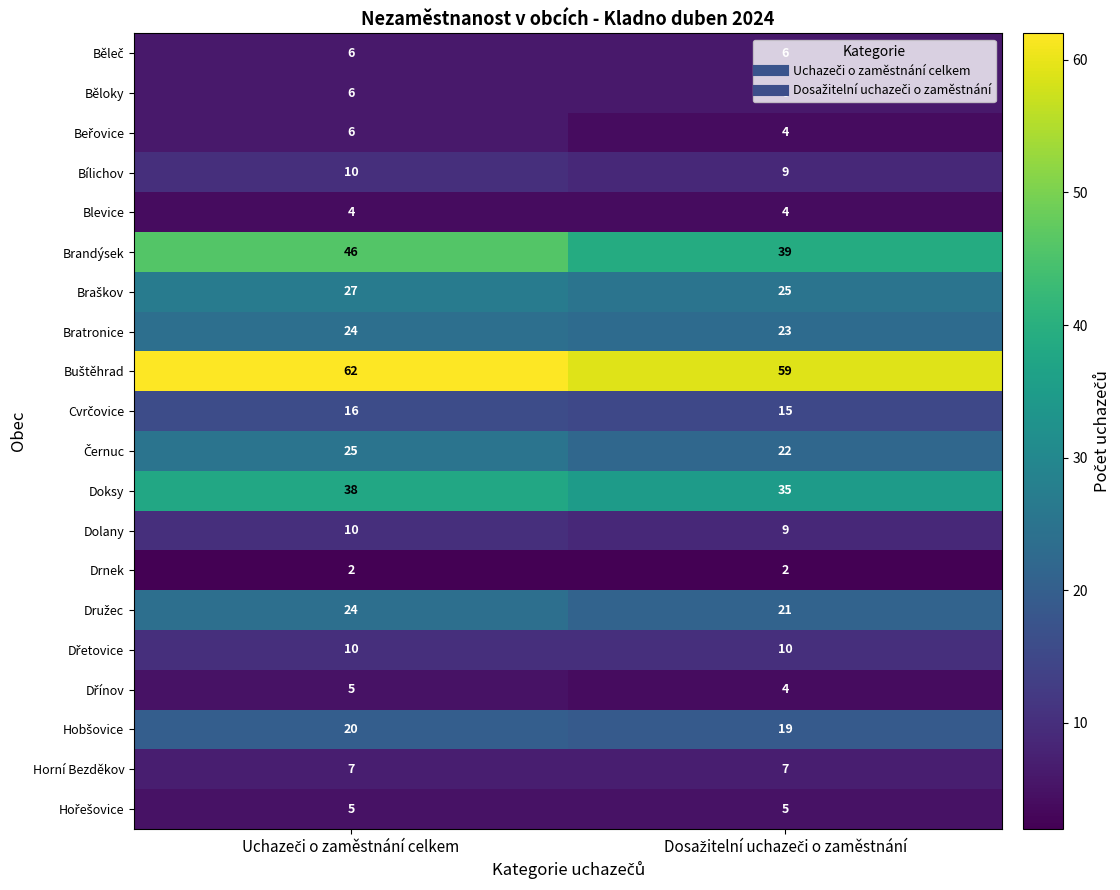

Which series has the largest range (max minus min)?

Brandýsek